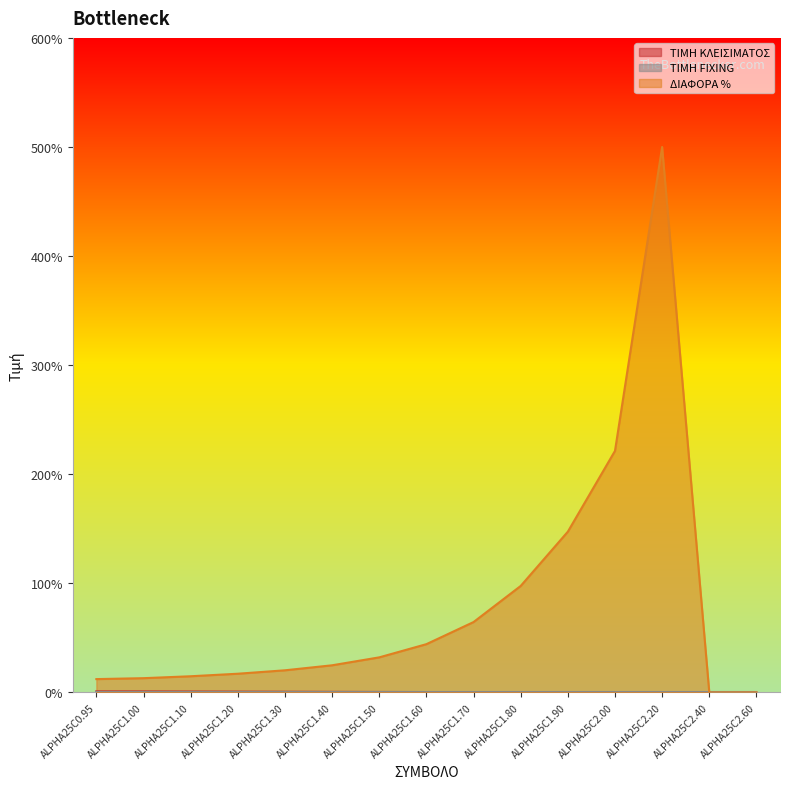

At which category is the sum across all series the highest?

ALPHA25C2.20